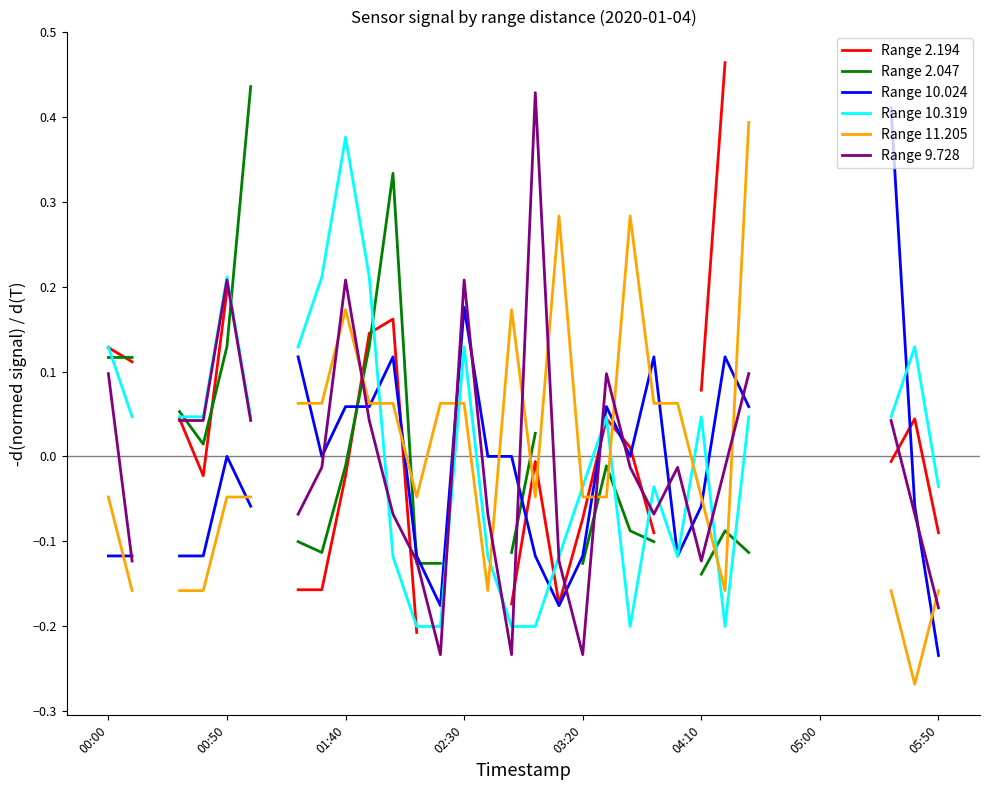

What position from the left is 05:50?

36